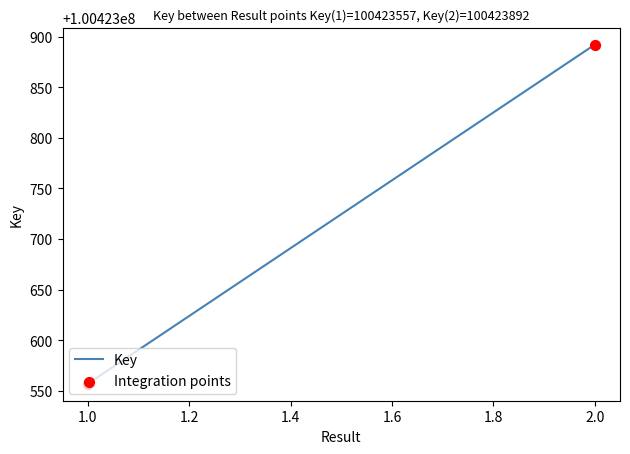

What is the greatest value displayed?

100423892.0